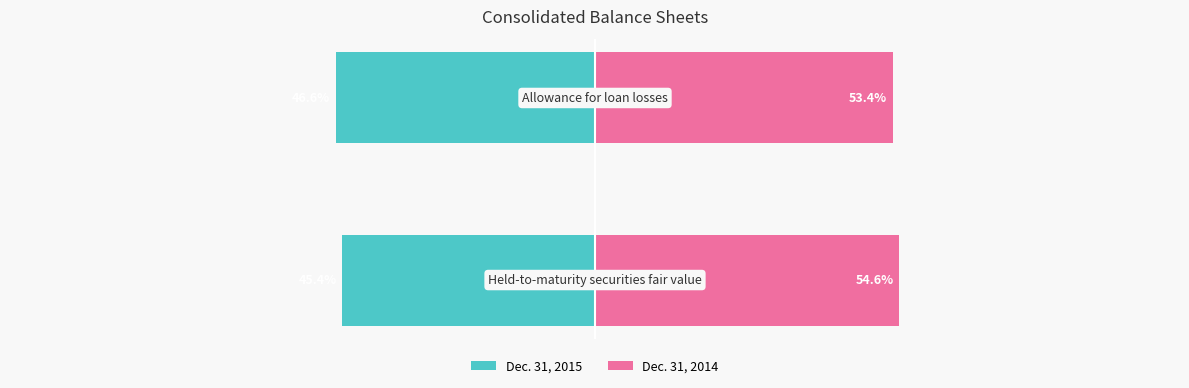

How many groups of bars are there?

2